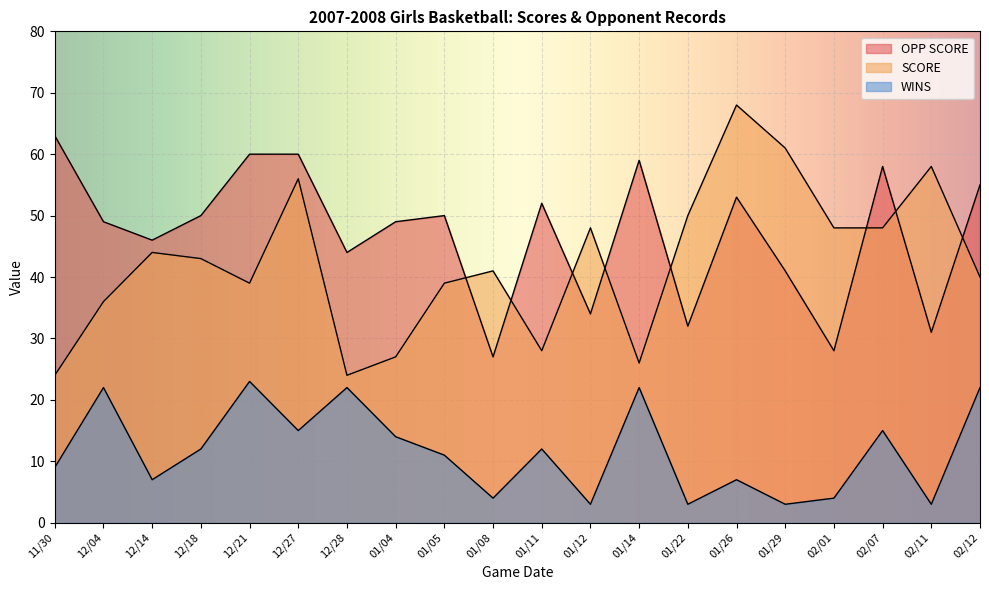

The SCORE series shows 61 at 01/29. True or false?

True